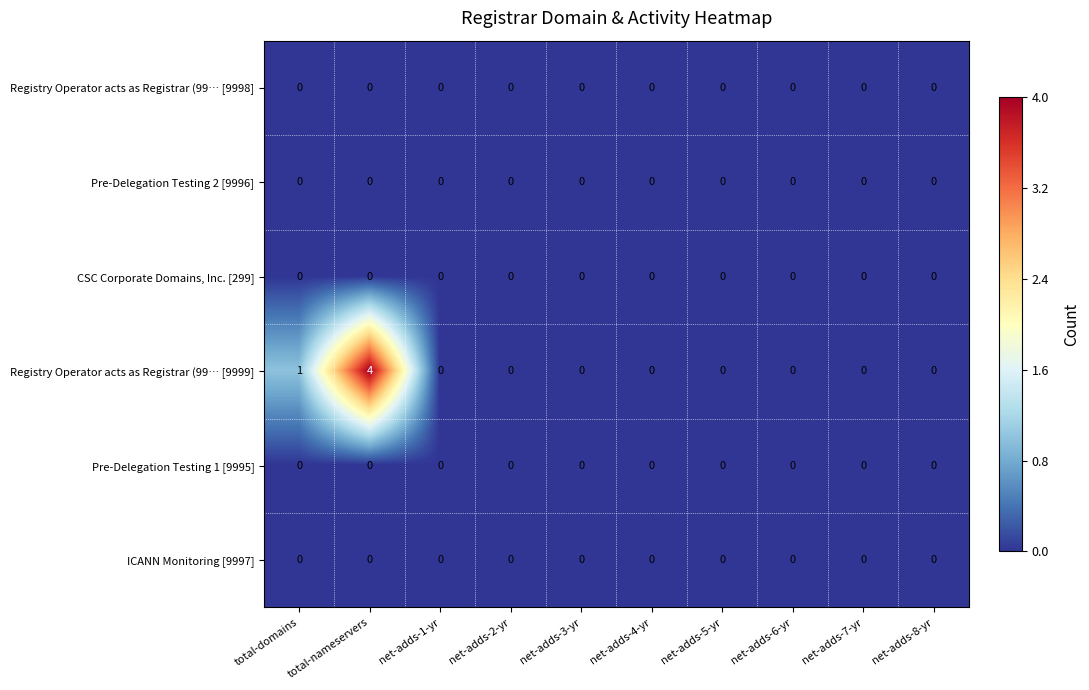

Which category has the highest value across all series?

total-nameservers